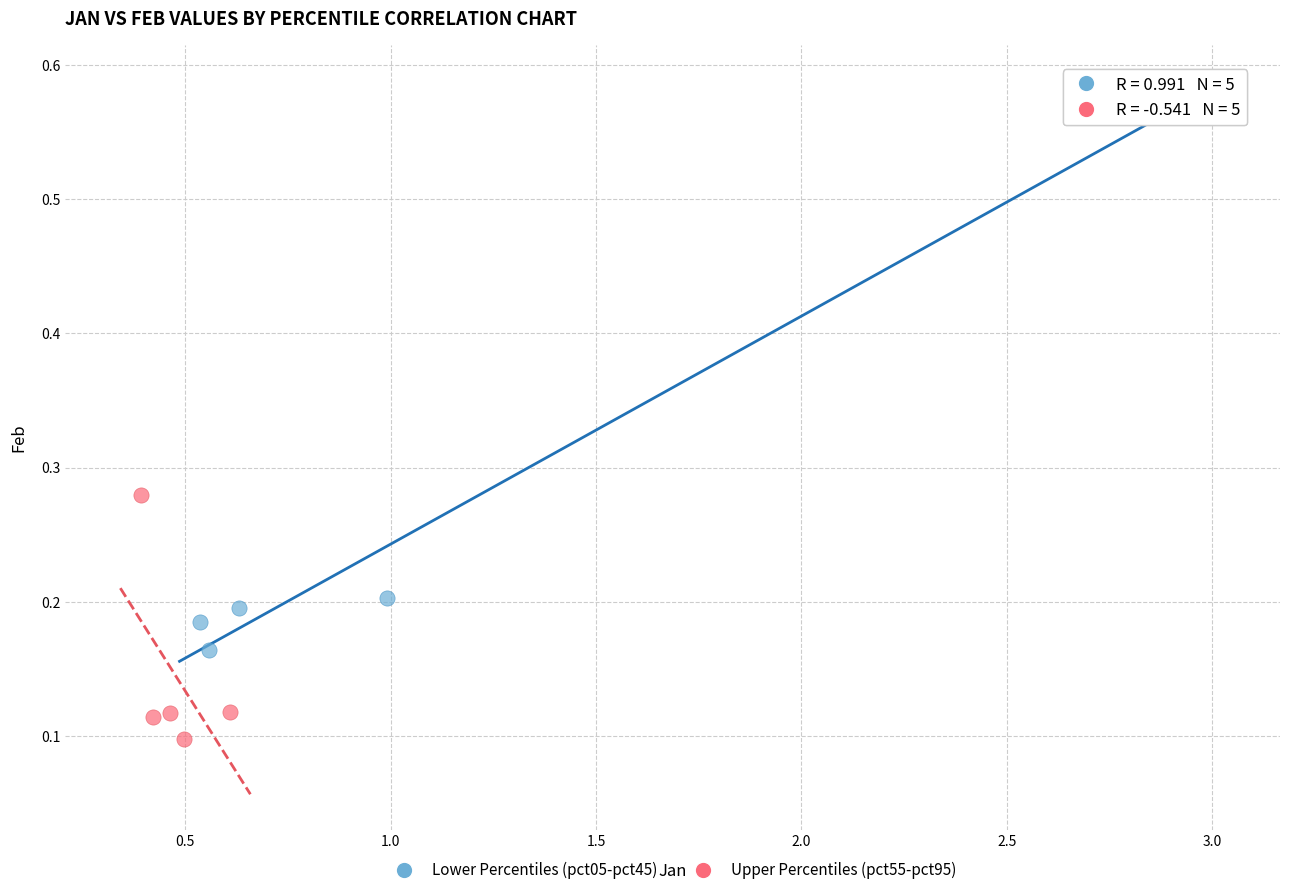

Which series has the largest Y range (max minus min)?

Lower Percentiles (pct05-pct45)